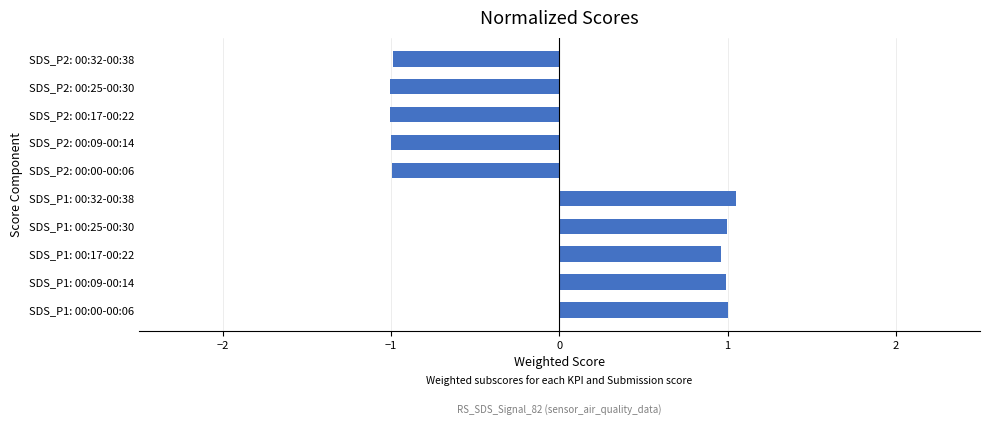

Reading top to bottom, transcribe all the data shown in this chart.

-1.0	-1.0	-1.0	-1.0	-1.0	1.0	1.0	1.0	1.0	1.0